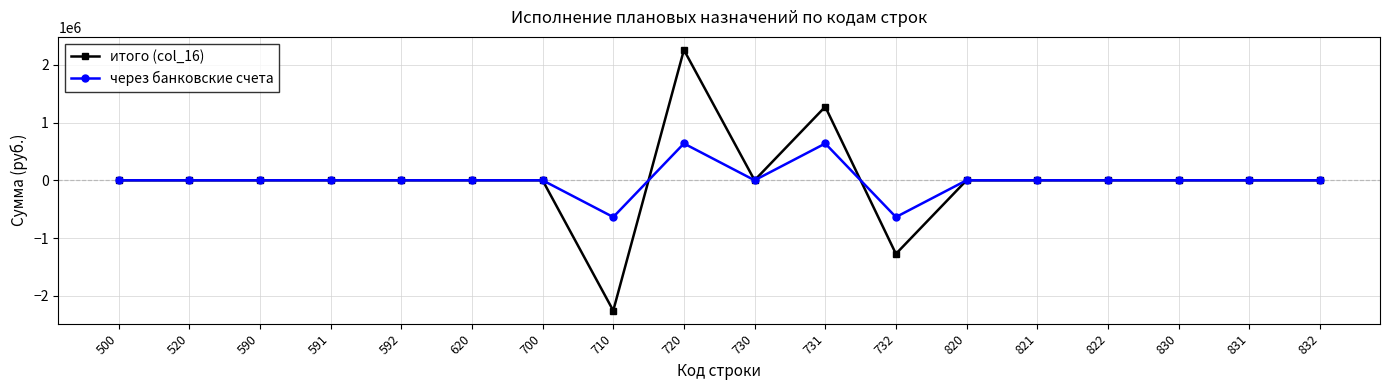

Rank the series by their maximum value, from lowest to highest.

через банковские счета, итого (col_16)